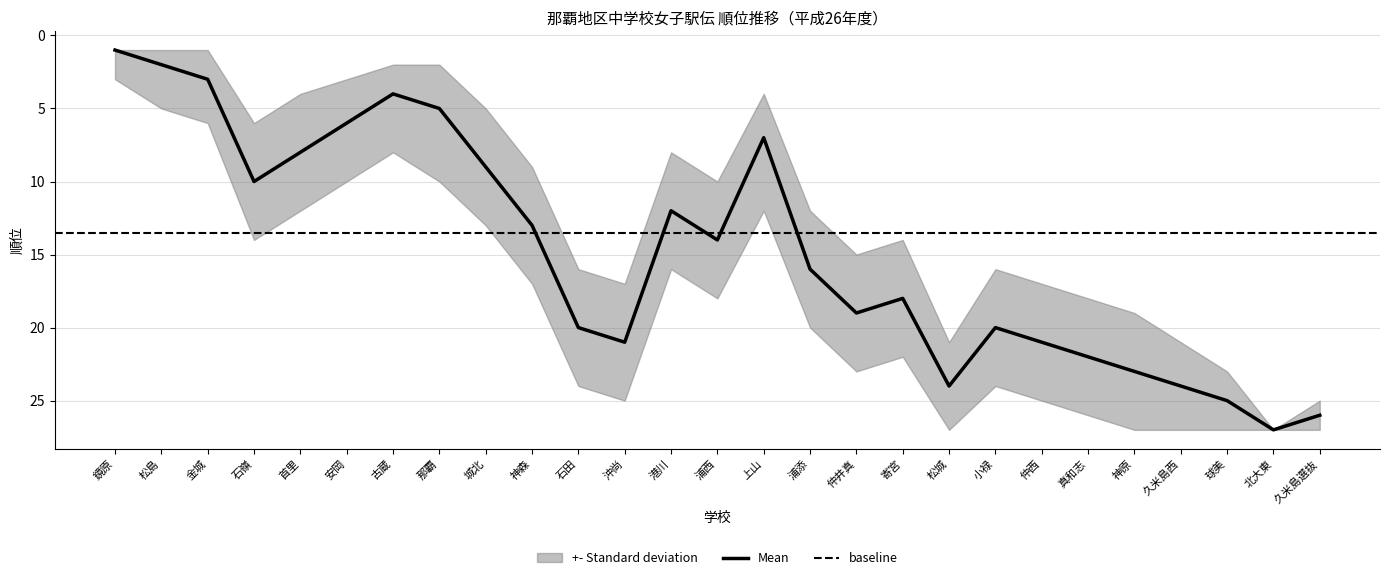

What is the highest value of the Mean series?

27